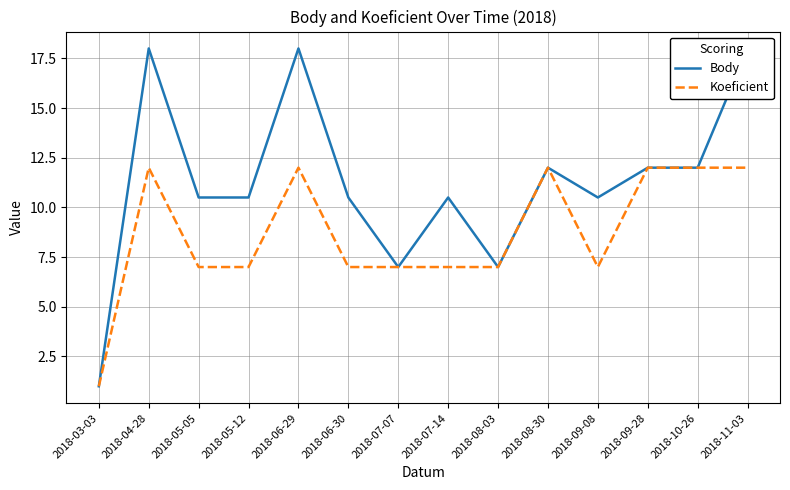

Rank the categories by Body value from highest to lowest.

2018-04-28, 2018-06-29, 2018-11-03, 2018-08-30, 2018-09-28, 2018-10-26, 2018-05-05, 2018-05-12, 2018-06-30, 2018-07-14, 2018-09-08, 2018-07-07, 2018-08-03, 2018-03-03